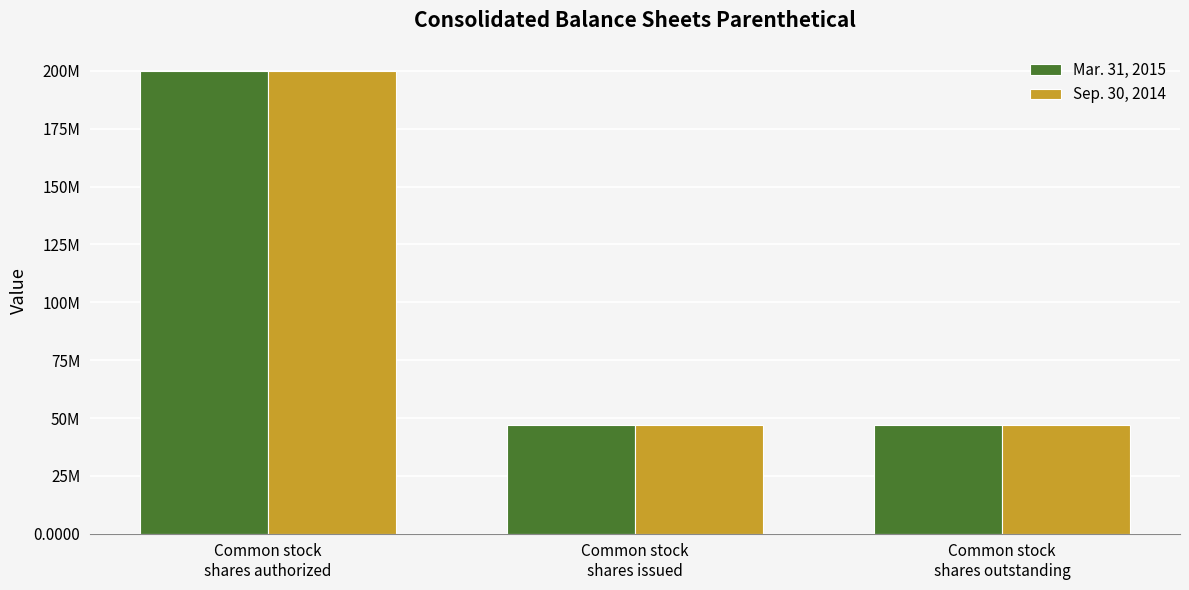

Are the bars horizontal?

No